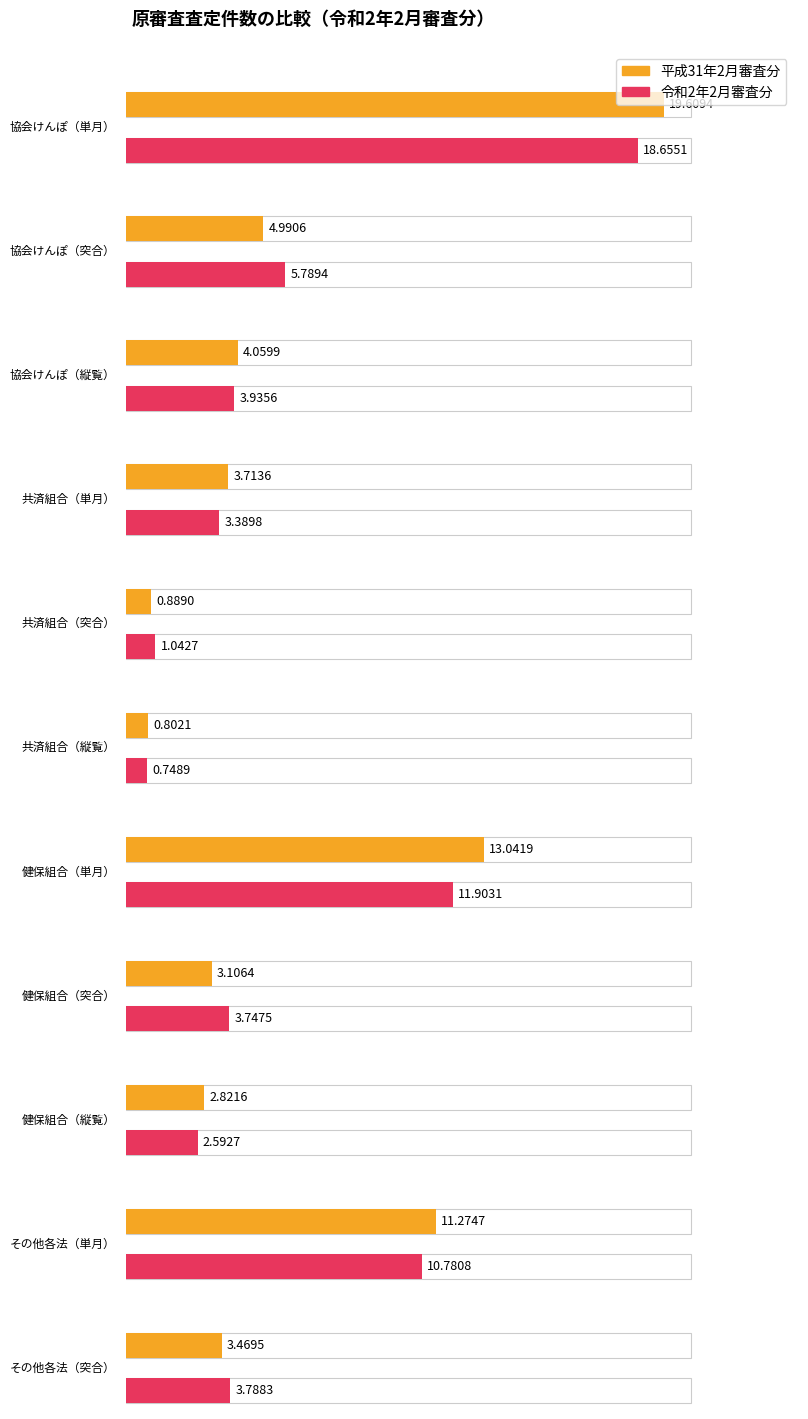

List the series in order of their overall mean, lowest first.

令和2年2月審査分, 平成31年2月審査分